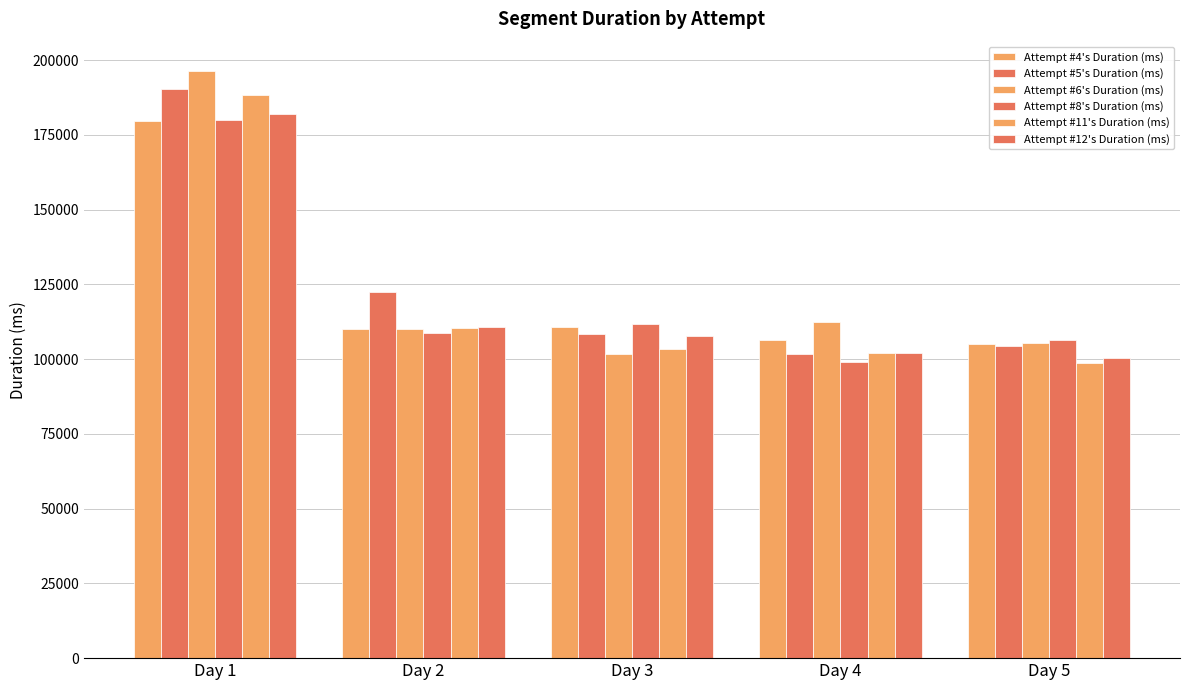

What is the value of the Attempt #8's Duration (ms) bar at the 2nd from the left?

108790